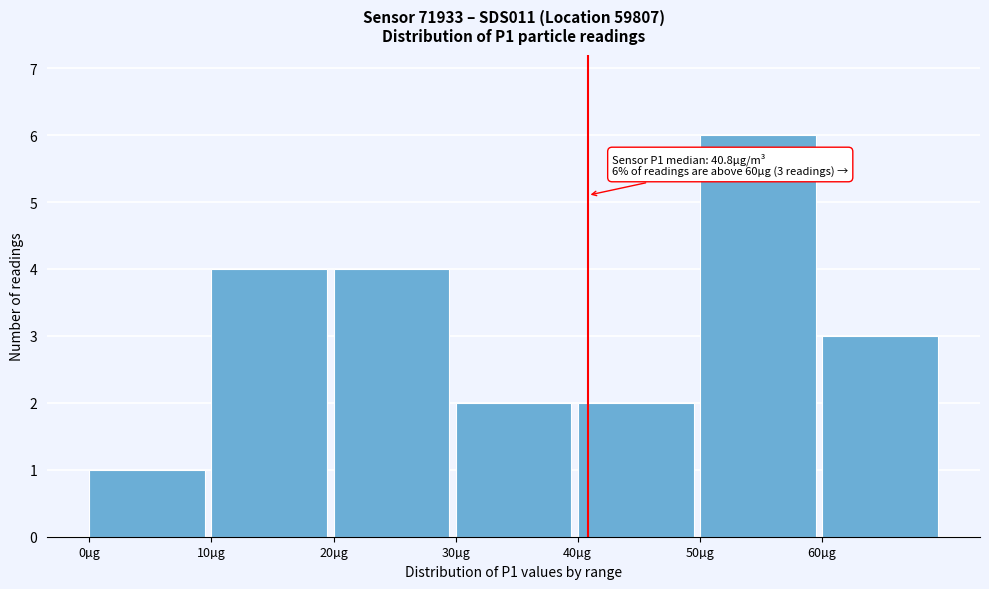

Over which range of the x-axis is the bar tallest?

50 to 60